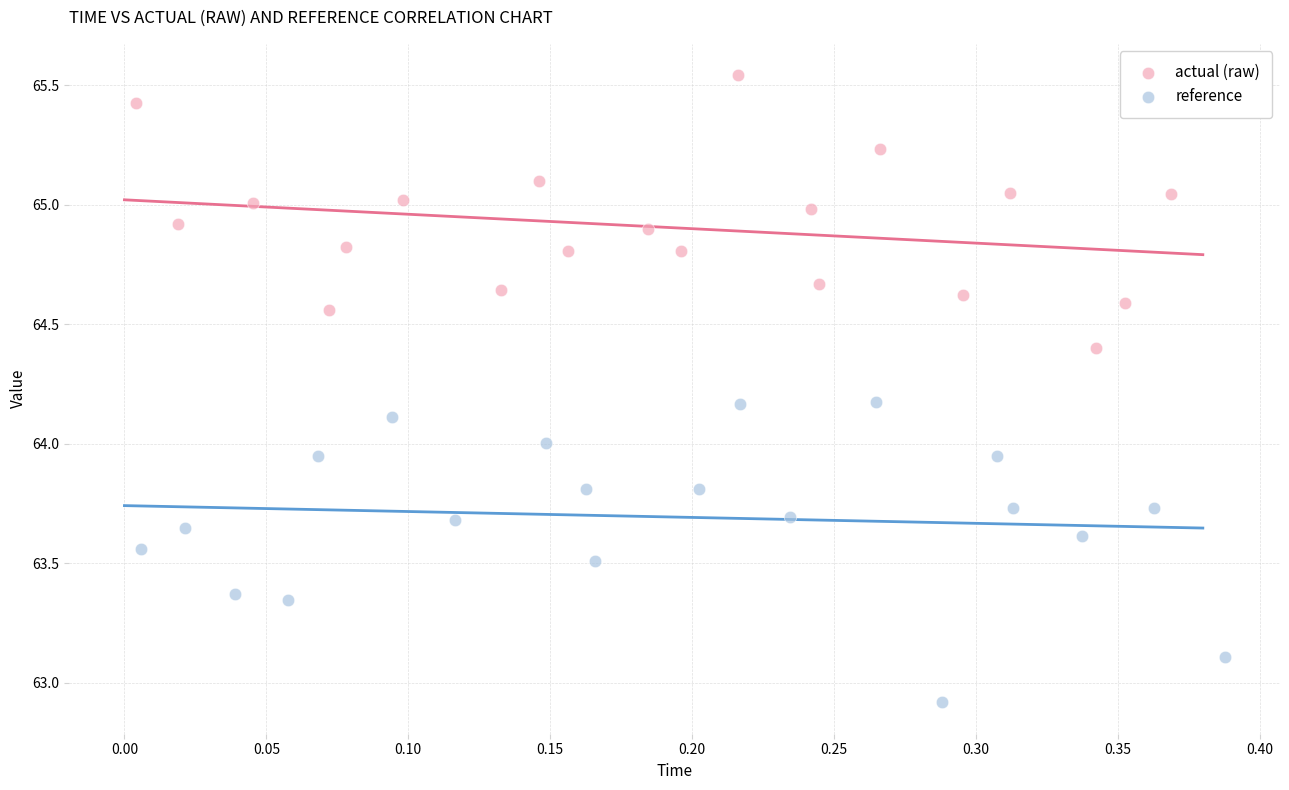

Which series reaches the maximum Y coordinate?

actual (raw)